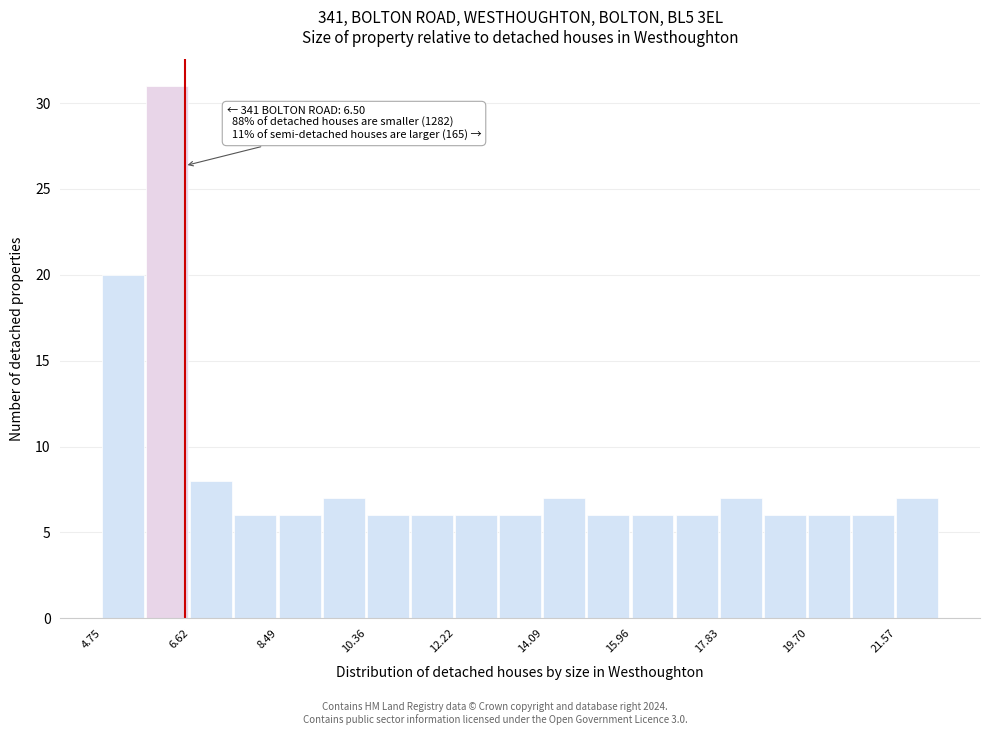

Which range on the x-axis has the tallest bar?

5.6 to 6.6